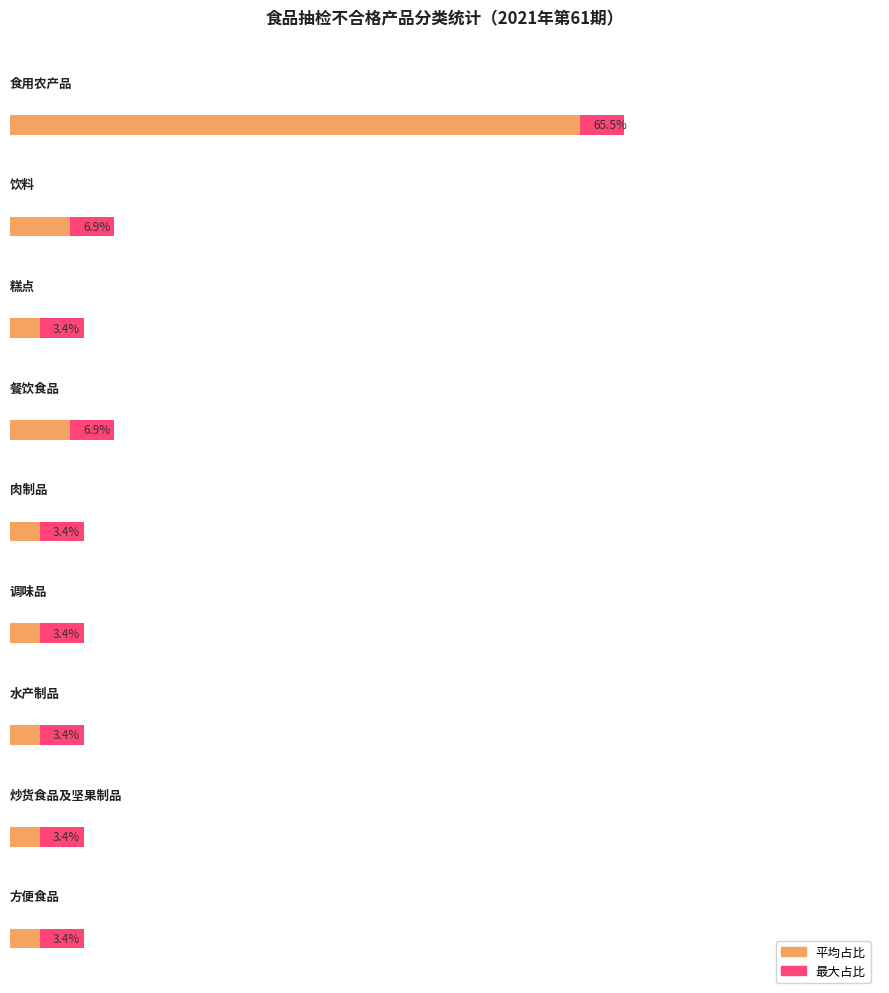

The 其他 series shows 6 at 菠菜. True or false?

False